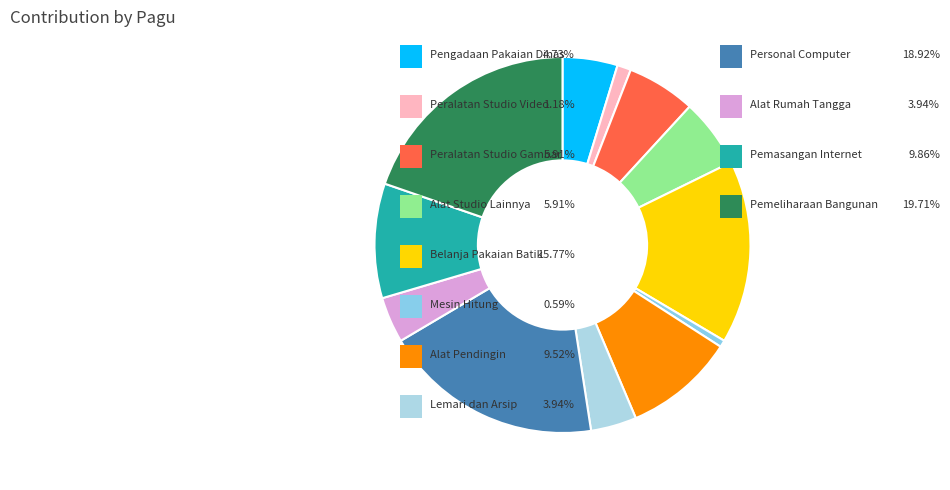

Does any single category account for the majority?

No